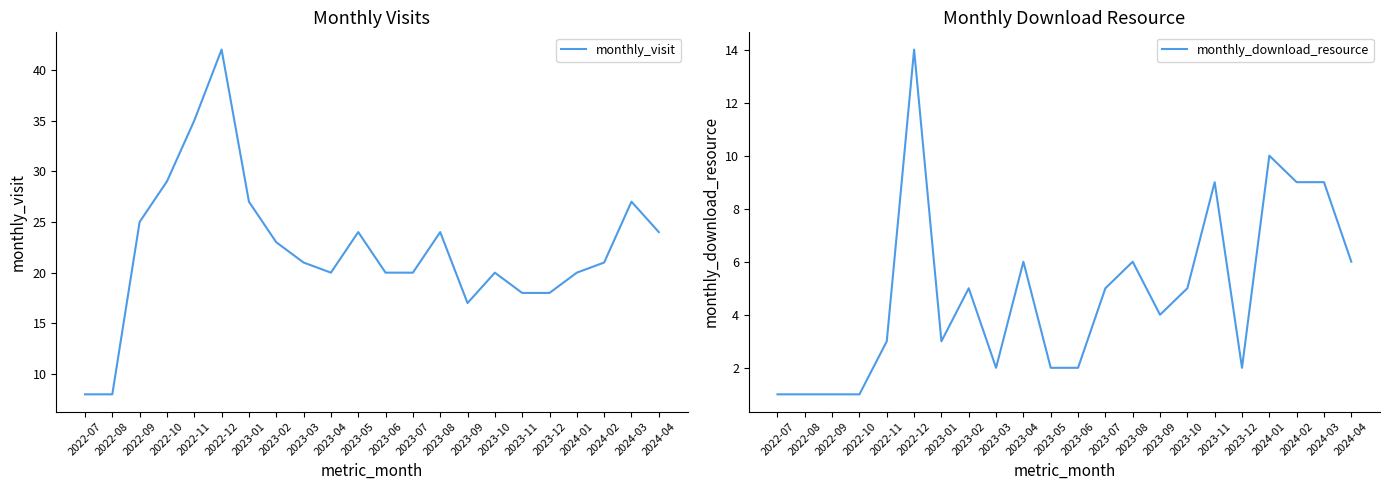

At which label does monthly_download_resource first exceed 5?

2022-12